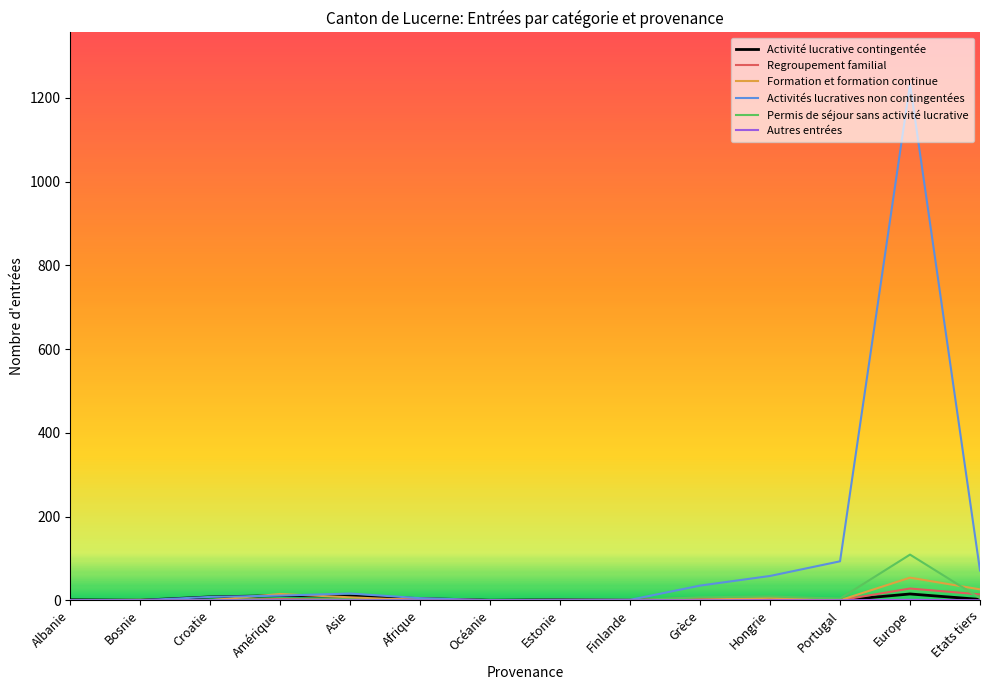

What is the spread (max minus min) of values at Croatie?

8